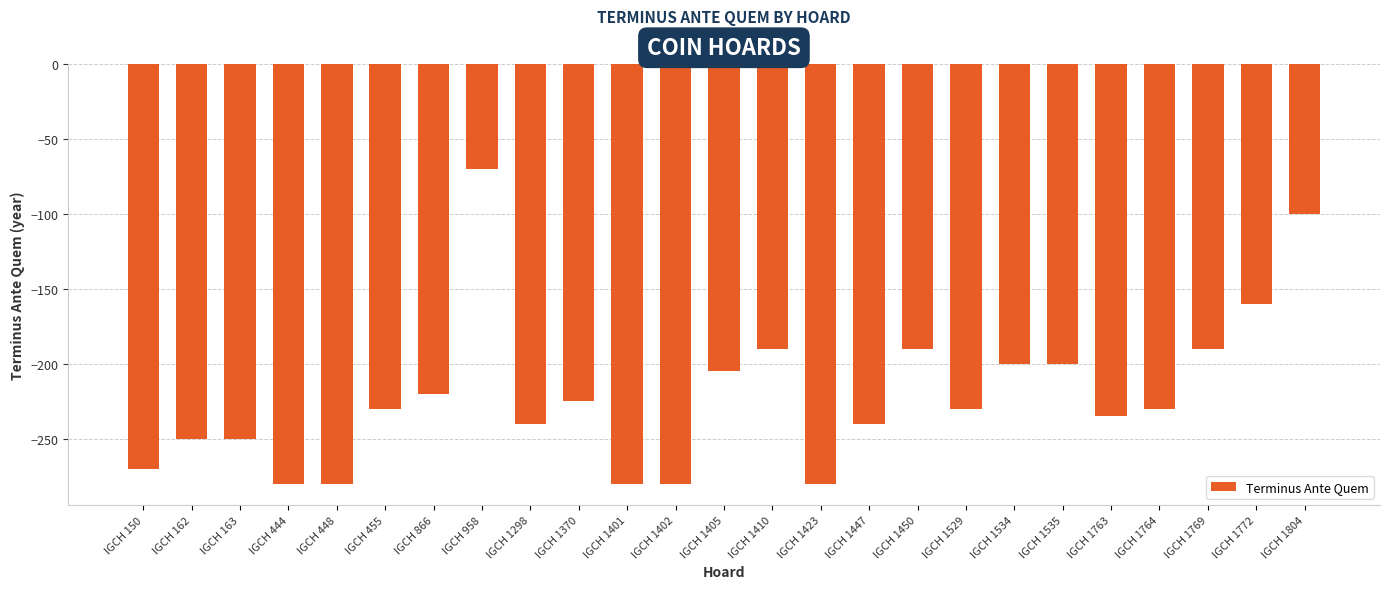

The value at IGCH 1402 is -280. True or false?

True